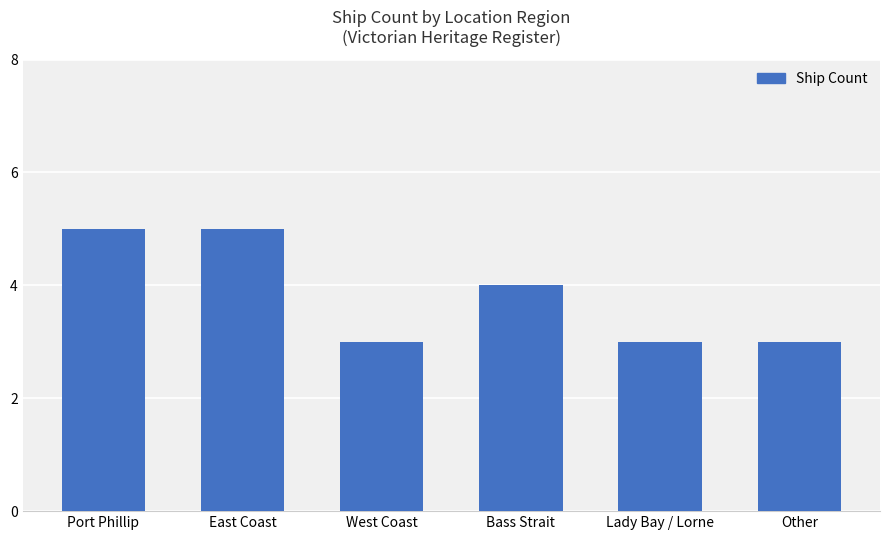

What is the average value?

4